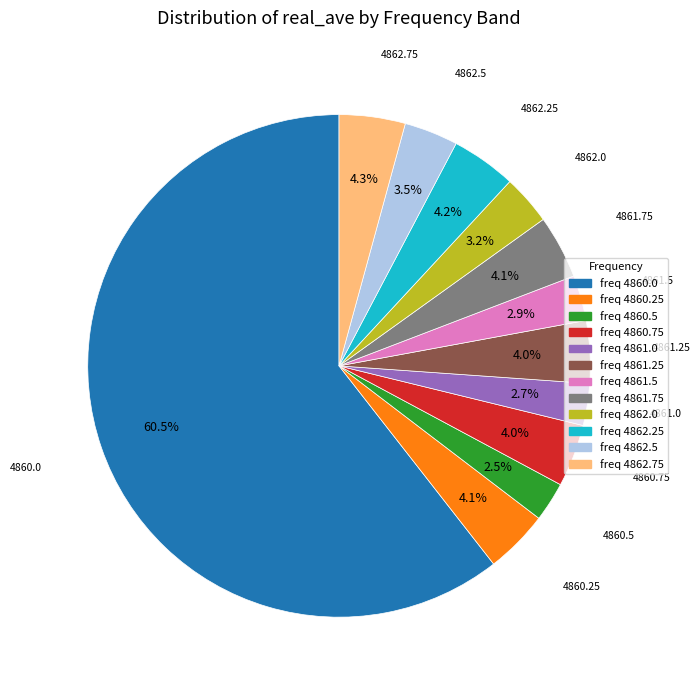

Is the sum of freq 4862.0 and freq 4862.5 greater than half?

No